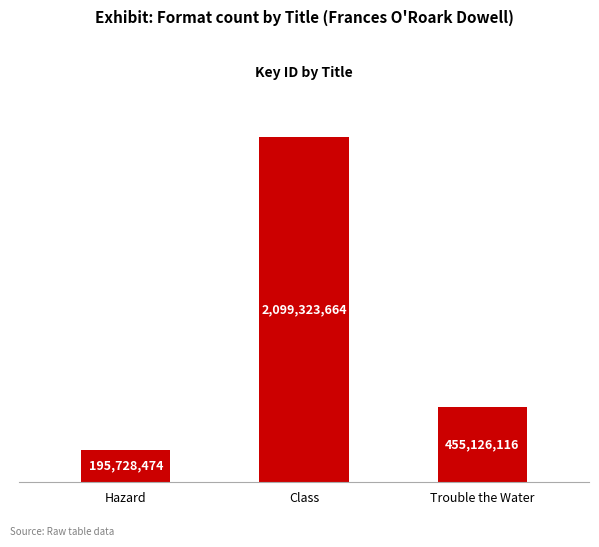

What is the smallest value displayed?

195728474